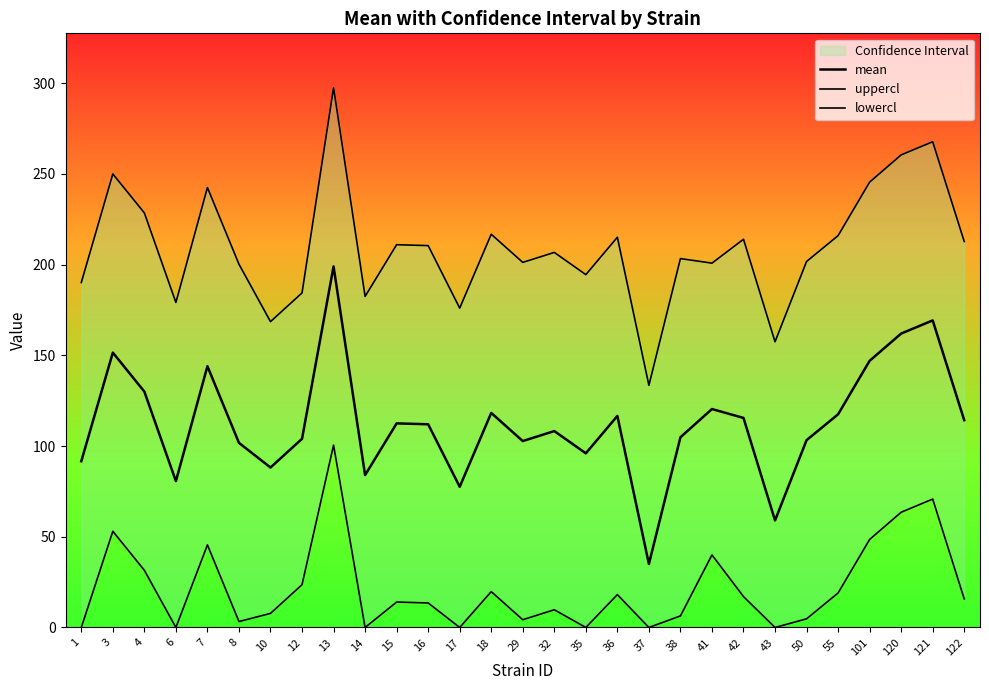

True or false: uppercl and lowercl cross at least once.

False